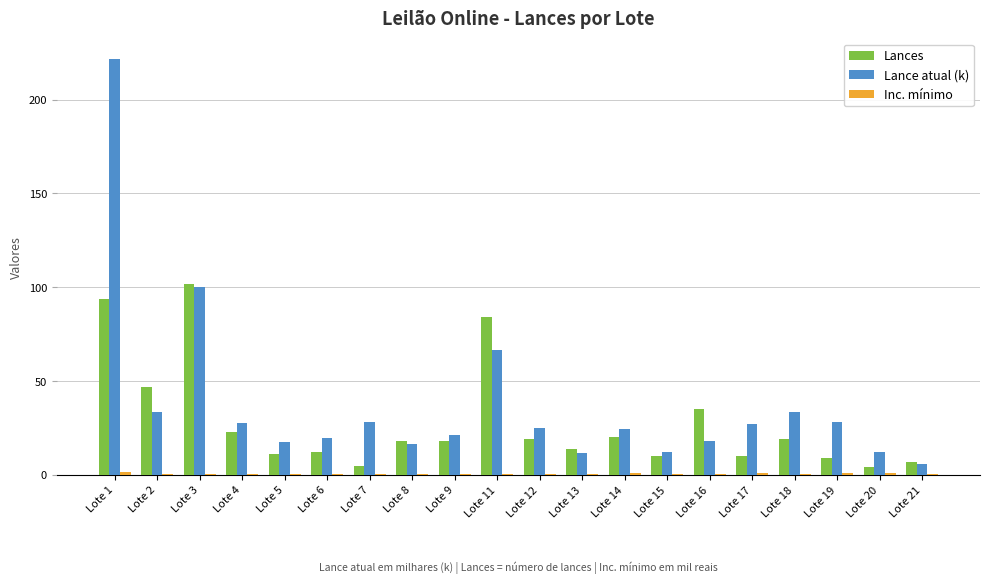

The value of Lance atual (k) at Lote 21 is 6.0. True or false?

True